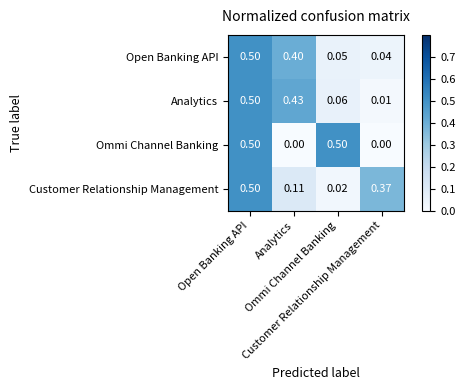

What is the difference between the highest and lowest values at Ommi Channel Banking?

0.5